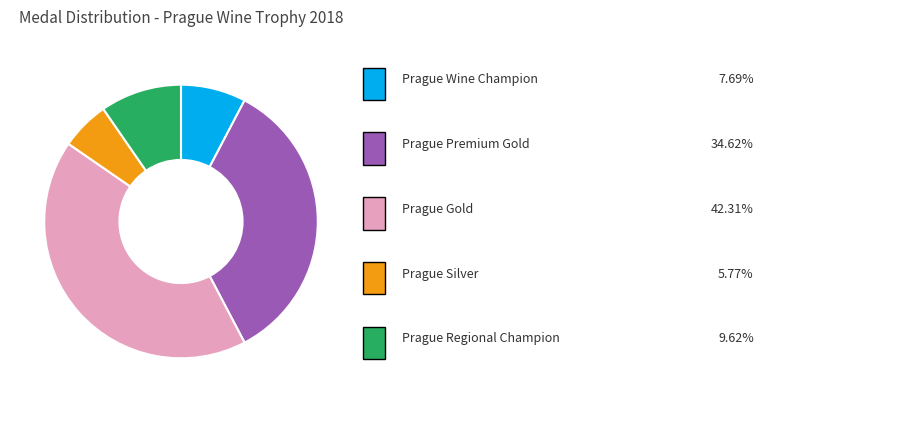

Is there any slice that represents more than half of the pie?

No